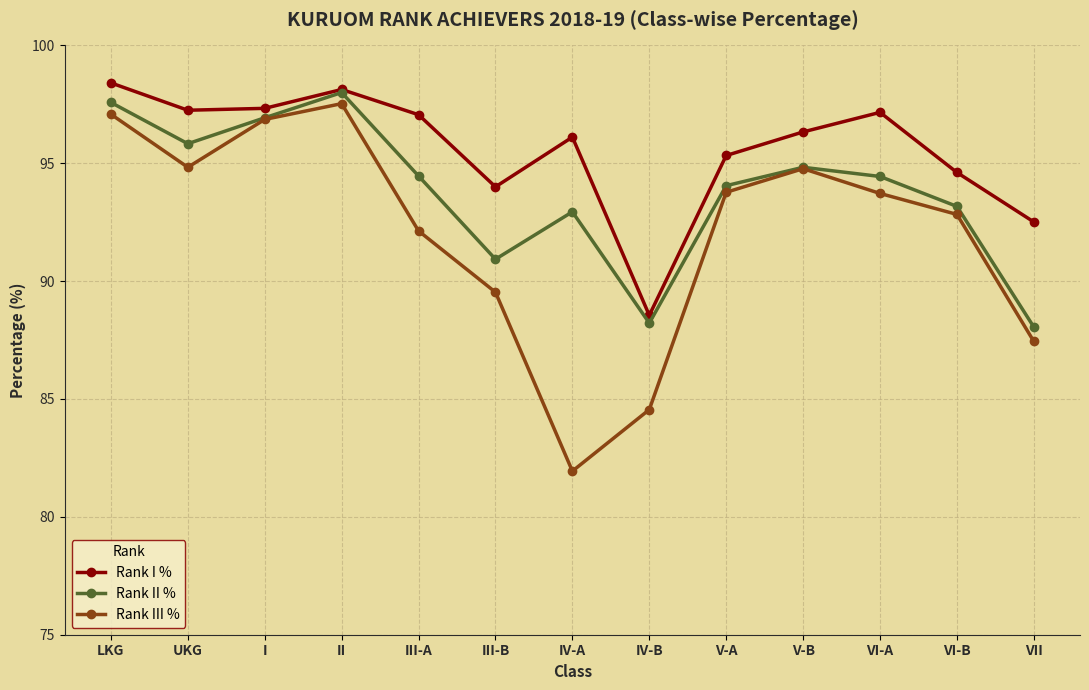

Where is the first local maximum for Rank I %?

II